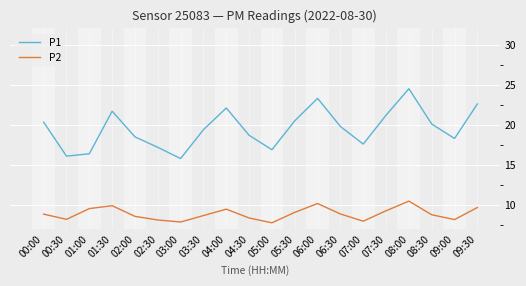

How many interior local peaks does the P2 series have?

4